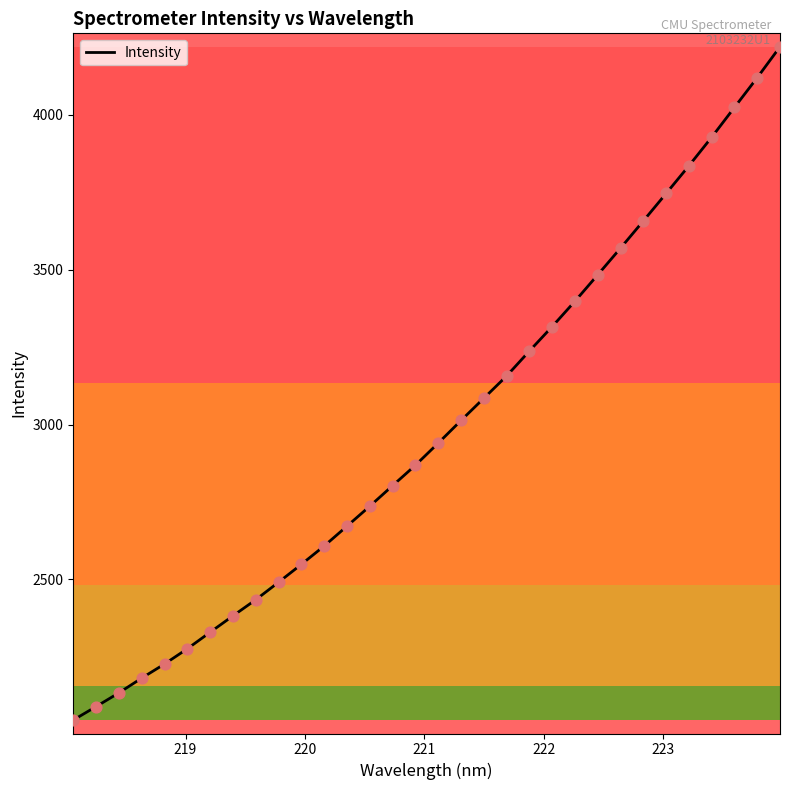

What is the minimum value shown in the chart?

2045.8